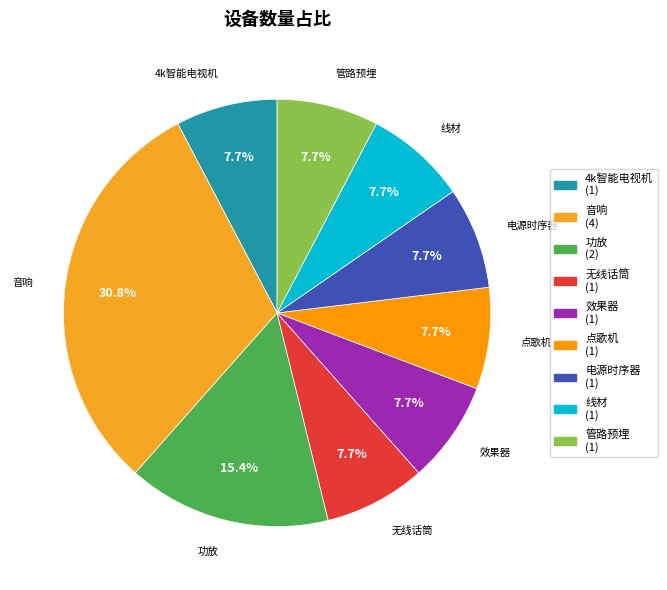

To the nearest percent, what percentage of the pie is 音响?

31%